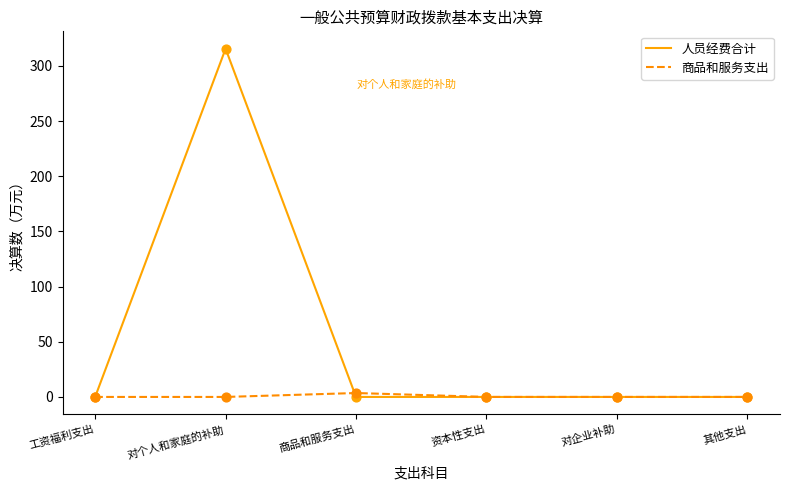

What are all the series names shown in the legend?

人员经费合计, 商品和服务支出